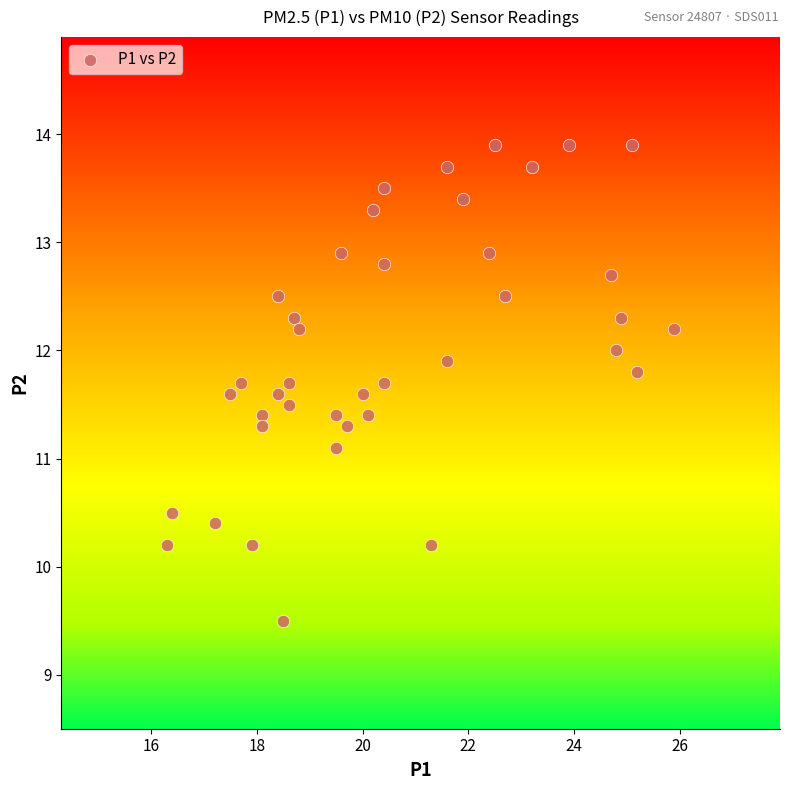

What Y value in the scatter plot is closest to 11?

11.1